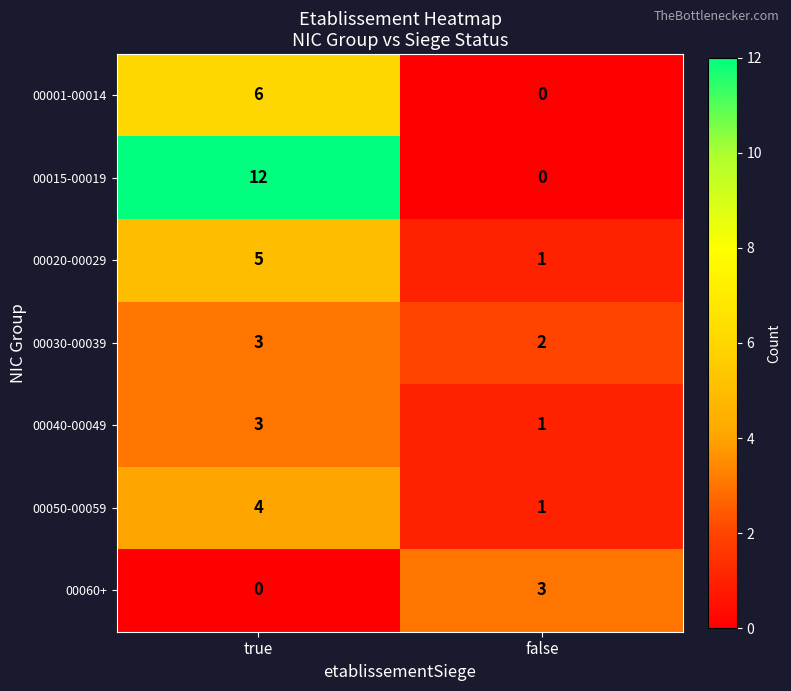

What is the maximum value shown in the chart?

12